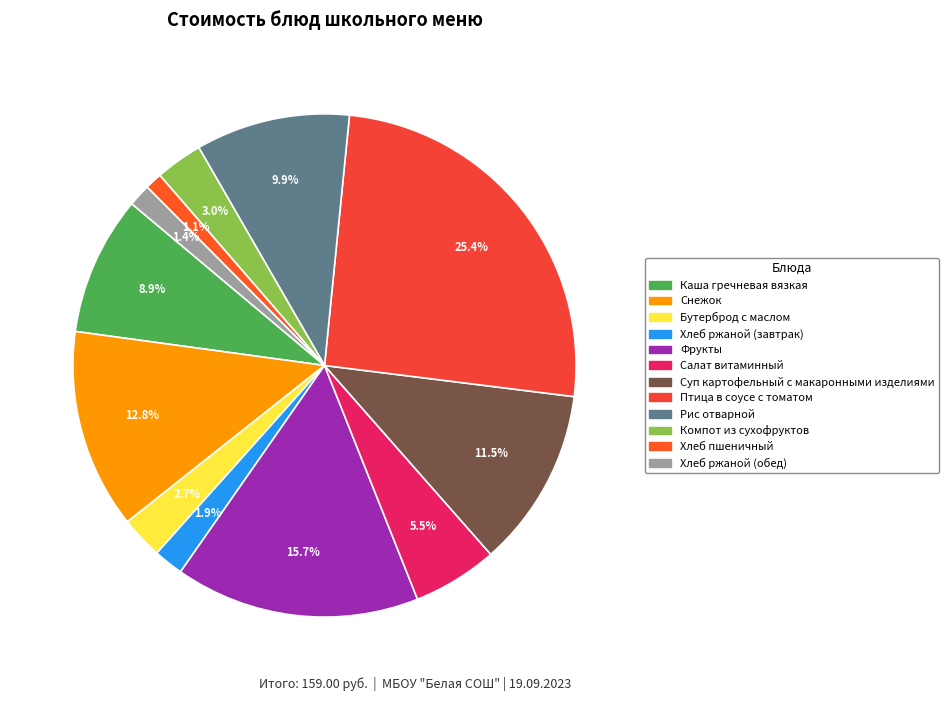

To the nearest percent, what is the difference between the largest and smallest slice percentages?

24%